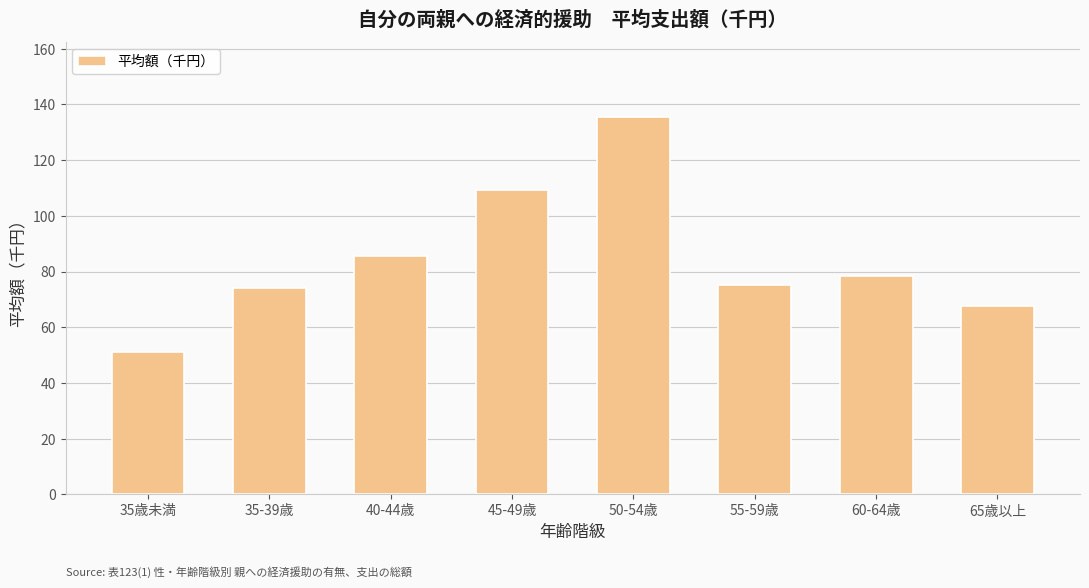

What is the difference between the second highest and second lowest values?

41.9